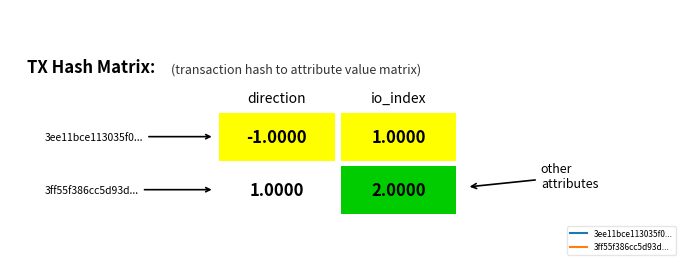

Read the 3ee11bce value at 1.

1